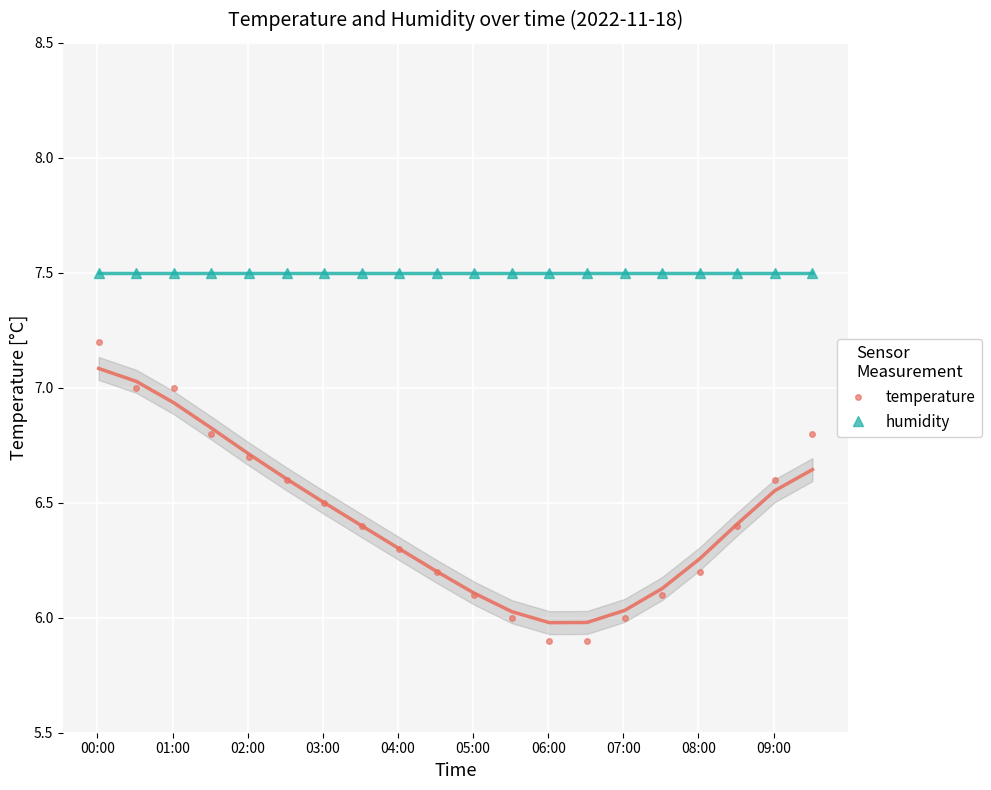

True or false: temperature and humidity cross at least once.

False